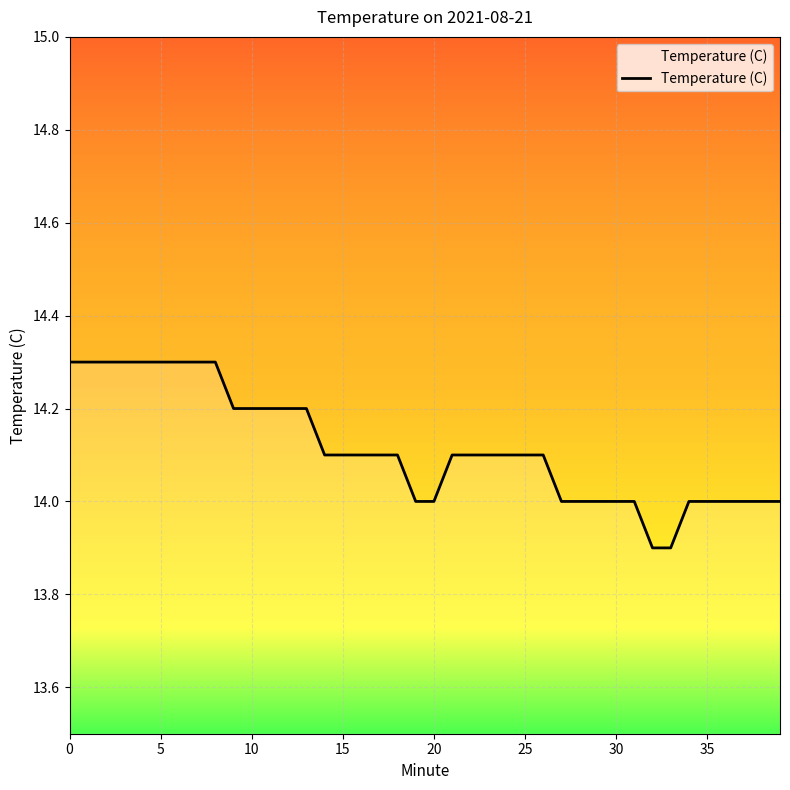

What is the greatest value displayed?

14.3